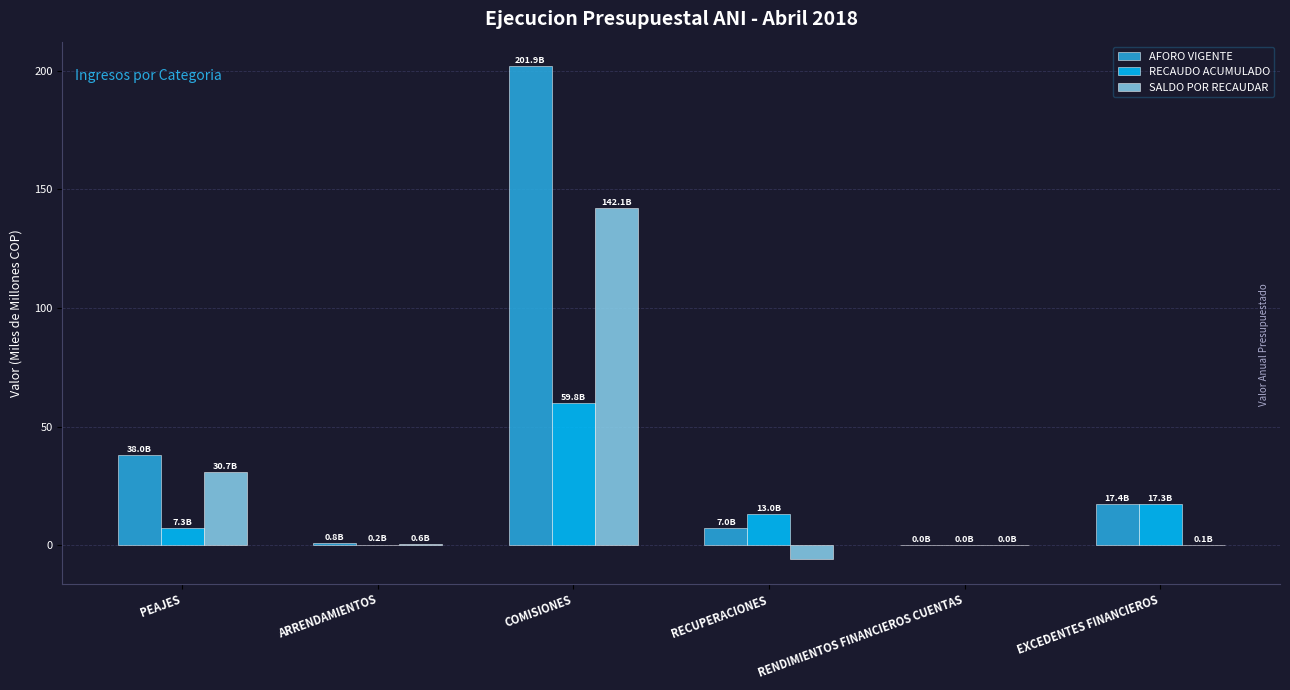

Which label corresponds to the largest value in the chart?

COMISIONES